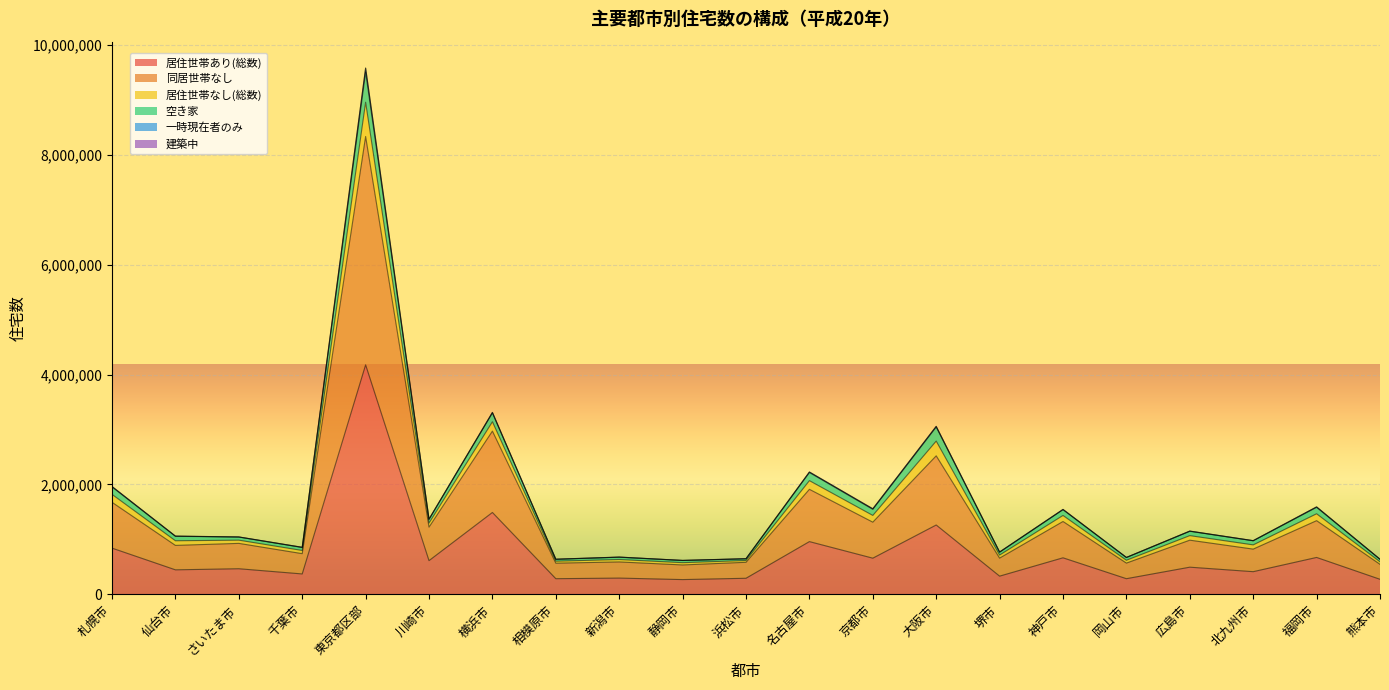

Where is the first local minimum for 居住世帯なし(総数)?

千葉市